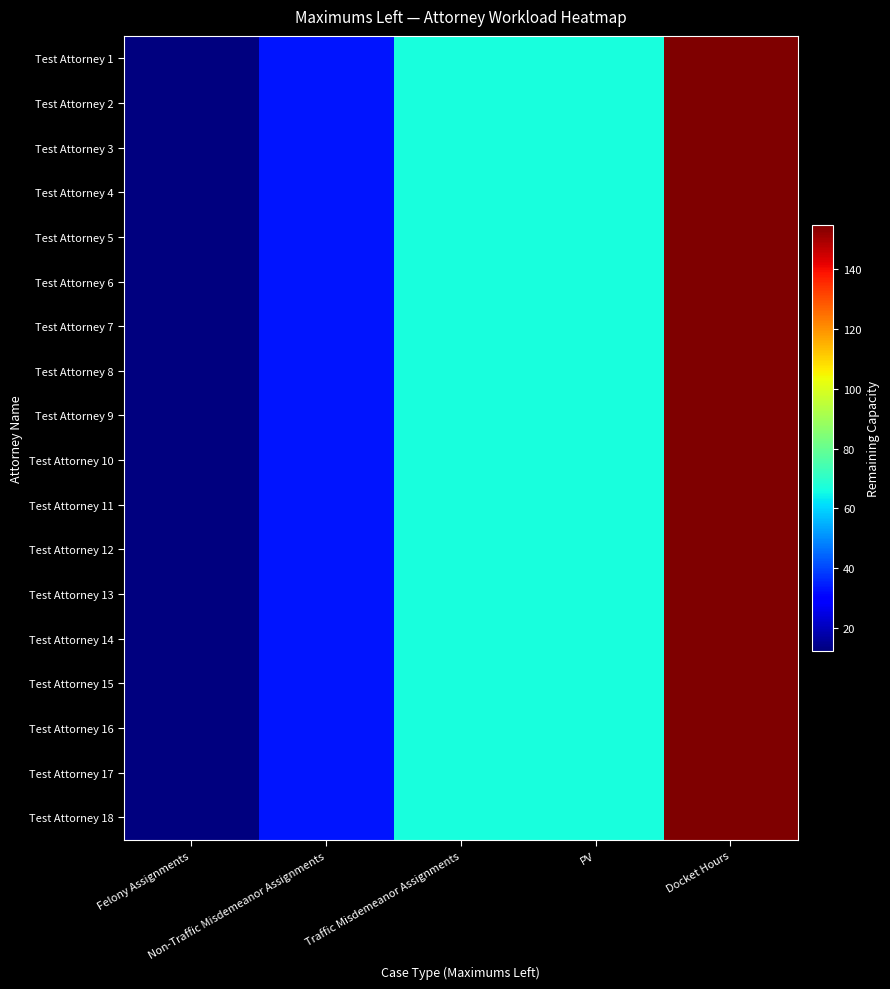

Reading left to right, transcribe all the data shown in this chart.

Test Attorney 1: Felony Assignments=12.5	Non-Traffic Misdemeanor Assignments=33.3	Traffic Misdemeanor Assignments=66.7	PV=66.7	Docket Hours=154.7
Test Attorney 2: Felony Assignments=12.5	Non-Traffic Misdemeanor Assignments=33.3	Traffic Misdemeanor Assignments=66.7	PV=66.7	Docket Hours=154.7
Test Attorney 3: Felony Assignments=12.5	Non-Traffic Misdemeanor Assignments=33.3	Traffic Misdemeanor Assignments=66.7	PV=66.7	Docket Hours=154.7
Test Attorney 4: Felony Assignments=12.5	Non-Traffic Misdemeanor Assignments=33.3	Traffic Misdemeanor Assignments=66.7	PV=66.7	Docket Hours=154.7
Test Attorney 5: Felony Assignments=12.5	Non-Traffic Misdemeanor Assignments=33.3	Traffic Misdemeanor Assignments=66.7	PV=66.7	Docket Hours=154.7
Test Attorney 6: Felony Assignments=12.5	Non-Traffic Misdemeanor Assignments=33.3	Traffic Misdemeanor Assignments=66.7	PV=66.7	Docket Hours=154.7
Test Attorney 7: Felony Assignments=12.5	Non-Traffic Misdemeanor Assignments=33.3	Traffic Misdemeanor Assignments=66.7	PV=66.7	Docket Hours=154.7
Test Attorney 8: Felony Assignments=12.5	Non-Traffic Misdemeanor Assignments=33.3	Traffic Misdemeanor Assignments=66.7	PV=66.7	Docket Hours=154.7
Test Attorney 9: Felony Assignments=12.5	Non-Traffic Misdemeanor Assignments=33.3	Traffic Misdemeanor Assignments=66.7	PV=66.7	Docket Hours=154.7
Test Attorney 10: Felony Assignments=12.5	Non-Traffic Misdemeanor Assignments=33.3	Traffic Misdemeanor Assignments=66.7	PV=66.7	Docket Hours=154.7
Test Attorney 11: Felony Assignments=12.5	Non-Traffic Misdemeanor Assignments=33.3	Traffic Misdemeanor Assignments=66.7	PV=66.7	Docket Hours=154.7
Test Attorney 12: Felony Assignments=12.5	Non-Traffic Misdemeanor Assignments=33.3	Traffic Misdemeanor Assignments=66.7	PV=66.7	Docket Hours=154.7
Test Attorney 13: Felony Assignments=12.5	Non-Traffic Misdemeanor Assignments=33.3	Traffic Misdemeanor Assignments=66.7	PV=66.7	Docket Hours=154.7
Test Attorney 14: Felony Assignments=12.5	Non-Traffic Misdemeanor Assignments=33.3	Traffic Misdemeanor Assignments=66.7	PV=66.7	Docket Hours=154.7
Test Attorney 15: Felony Assignments=12.5	Non-Traffic Misdemeanor Assignments=33.3	Traffic Misdemeanor Assignments=66.7	PV=66.7	Docket Hours=154.7
Test Attorney 16: Felony Assignments=12.5	Non-Traffic Misdemeanor Assignments=33.3	Traffic Misdemeanor Assignments=66.7	PV=66.7	Docket Hours=154.7
Test Attorney 17: Felony Assignments=12.5	Non-Traffic Misdemeanor Assignments=33.3	Traffic Misdemeanor Assignments=66.7	PV=66.7	Docket Hours=154.7
Test Attorney 18: Felony Assignments=12.5	Non-Traffic Misdemeanor Assignments=33.3	Traffic Misdemeanor Assignments=66.7	PV=66.7	Docket Hours=154.7